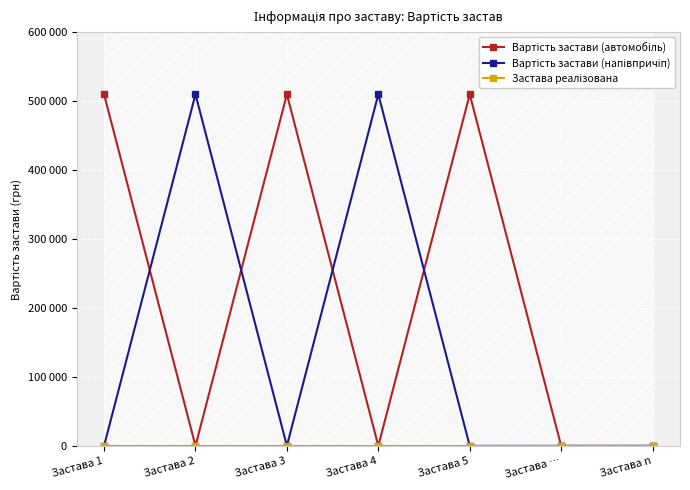

What is the sum of the Вартість застави (автомобіль) values at Застава 5 and Застава 2?

509812